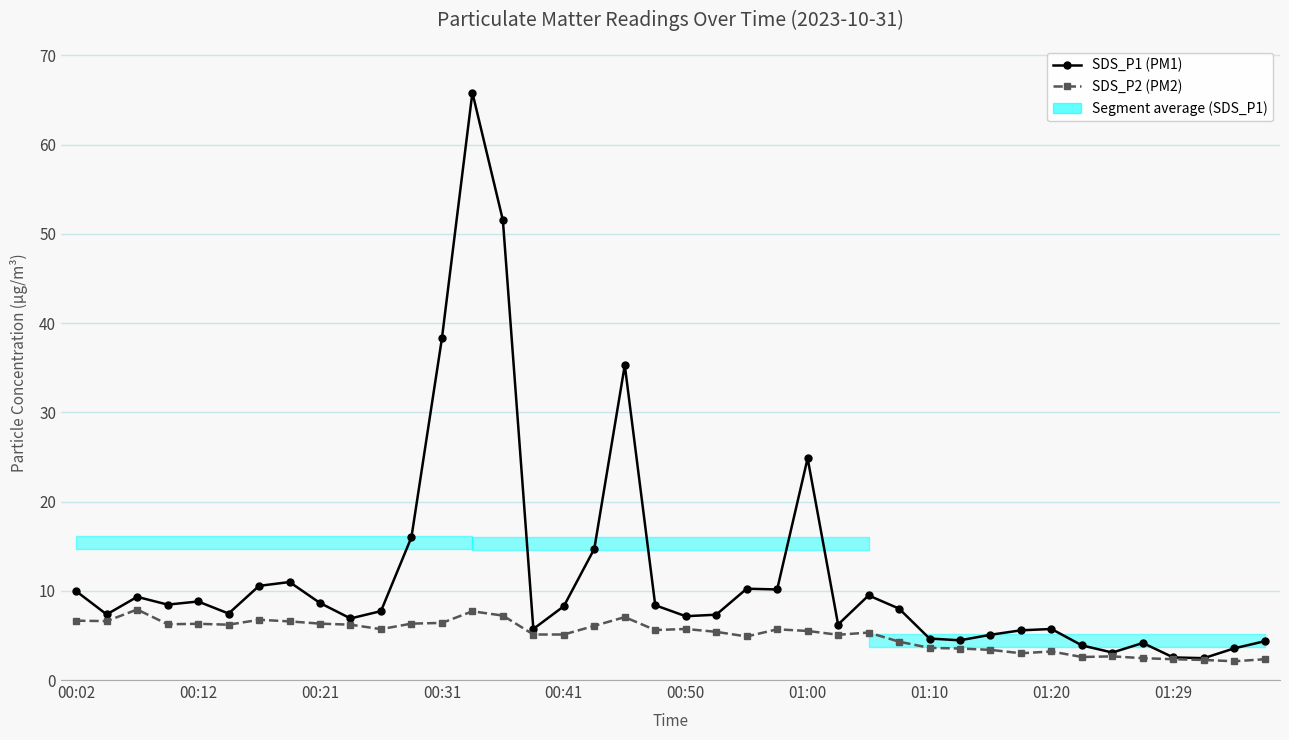

Reading right to left, list all the values displayed in this chart.

SDS_P1 (PM1): 4.3	3.5	2.5	2.5	4.2	3.1	3.9	5.7	5.6	5.1	4.5	4.7	8.0	9.5	6.2	24.9	10.2	10.2	7.3	7.2	8.4	35.3	14.7	8.3	5.7	51.5	65.8	38.3	16.0	7.7	6.9	8.6	11.0	10.6	7.5	8.8	8.4	9.3	7.3	9.9
SDS_P2 (PM2): 2.3	2.1	2.2	2.3	2.5	2.6	2.6	3.2	3.0	3.4	3.5	3.6	4.3	5.3	5.1	5.5	5.7	4.9	5.4	5.7	5.6	7.0	6.1	5.1	5.1	7.2	7.7	6.4	6.3	5.7	6.2	6.3	6.6	6.8	6.2	6.3	6.2	7.9	6.6	6.7